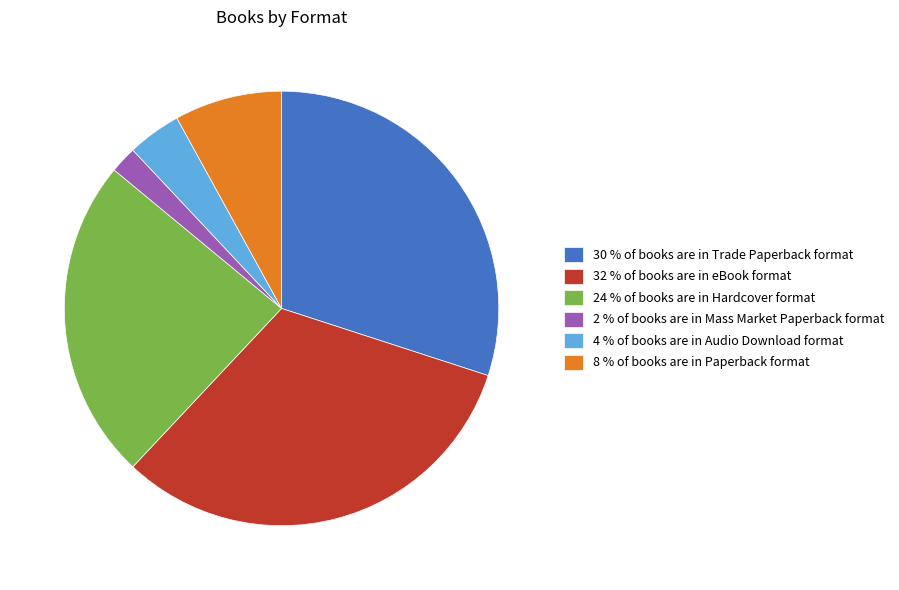

How many segments does this pie chart have?

6